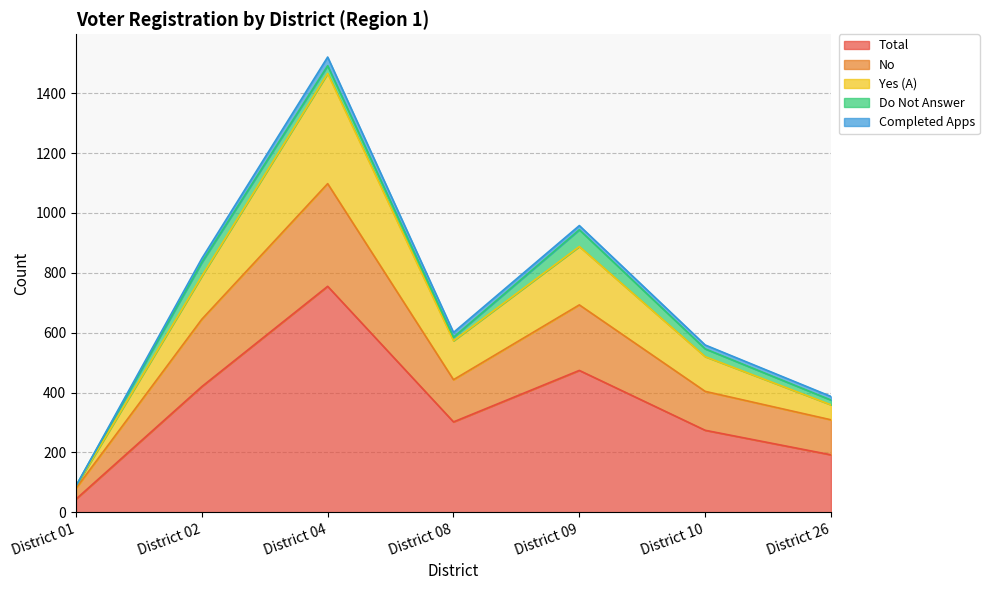

What is the approximate value of Yes (A) at District 08, to the nearest 50?

550